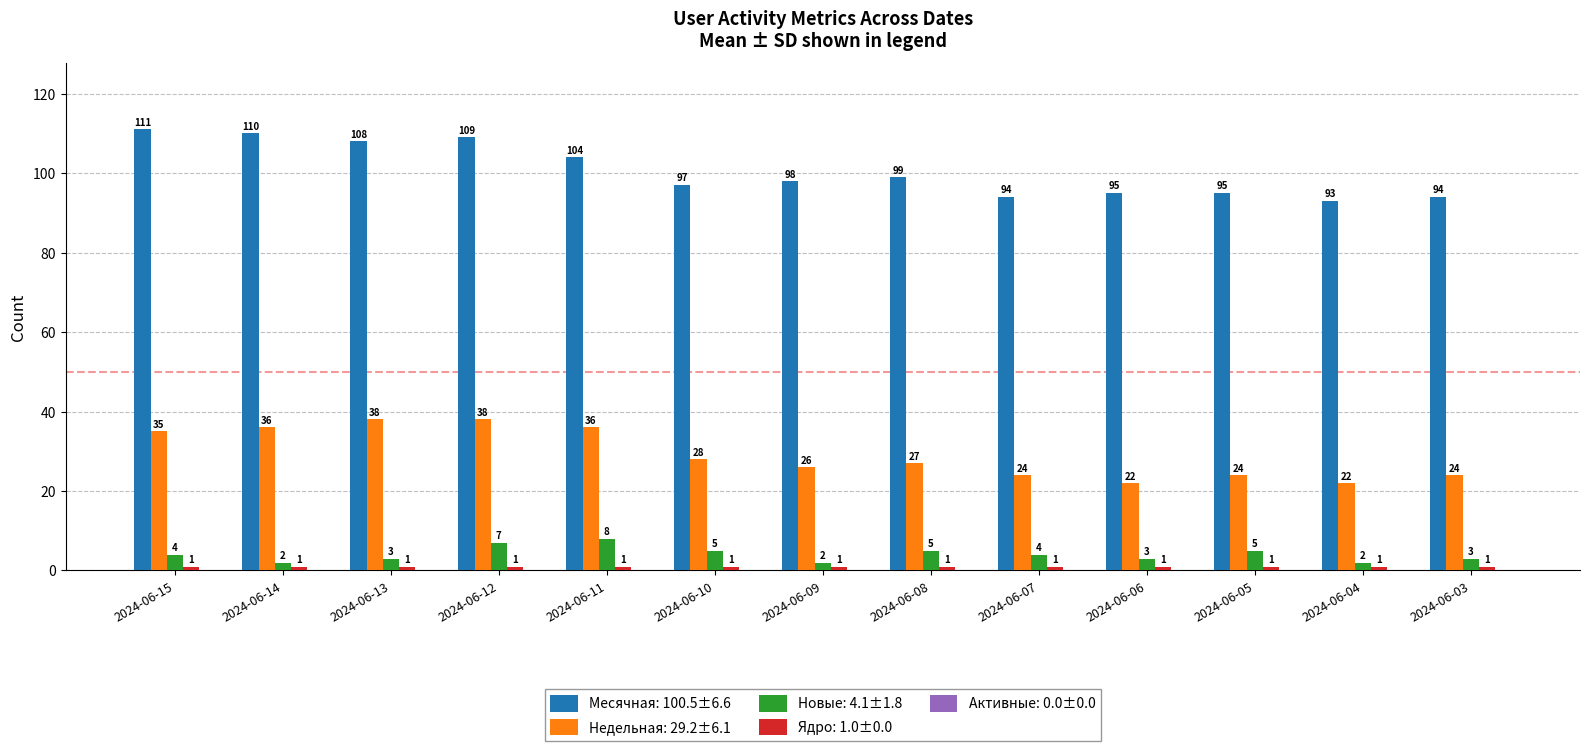

What is the total value across all series at 2024-06-14?

149